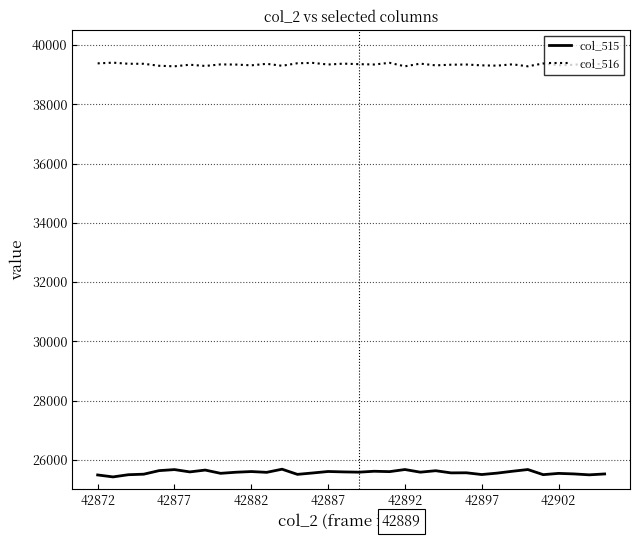

What is the difference between the maximum and minimum values in the col_515 series?

260